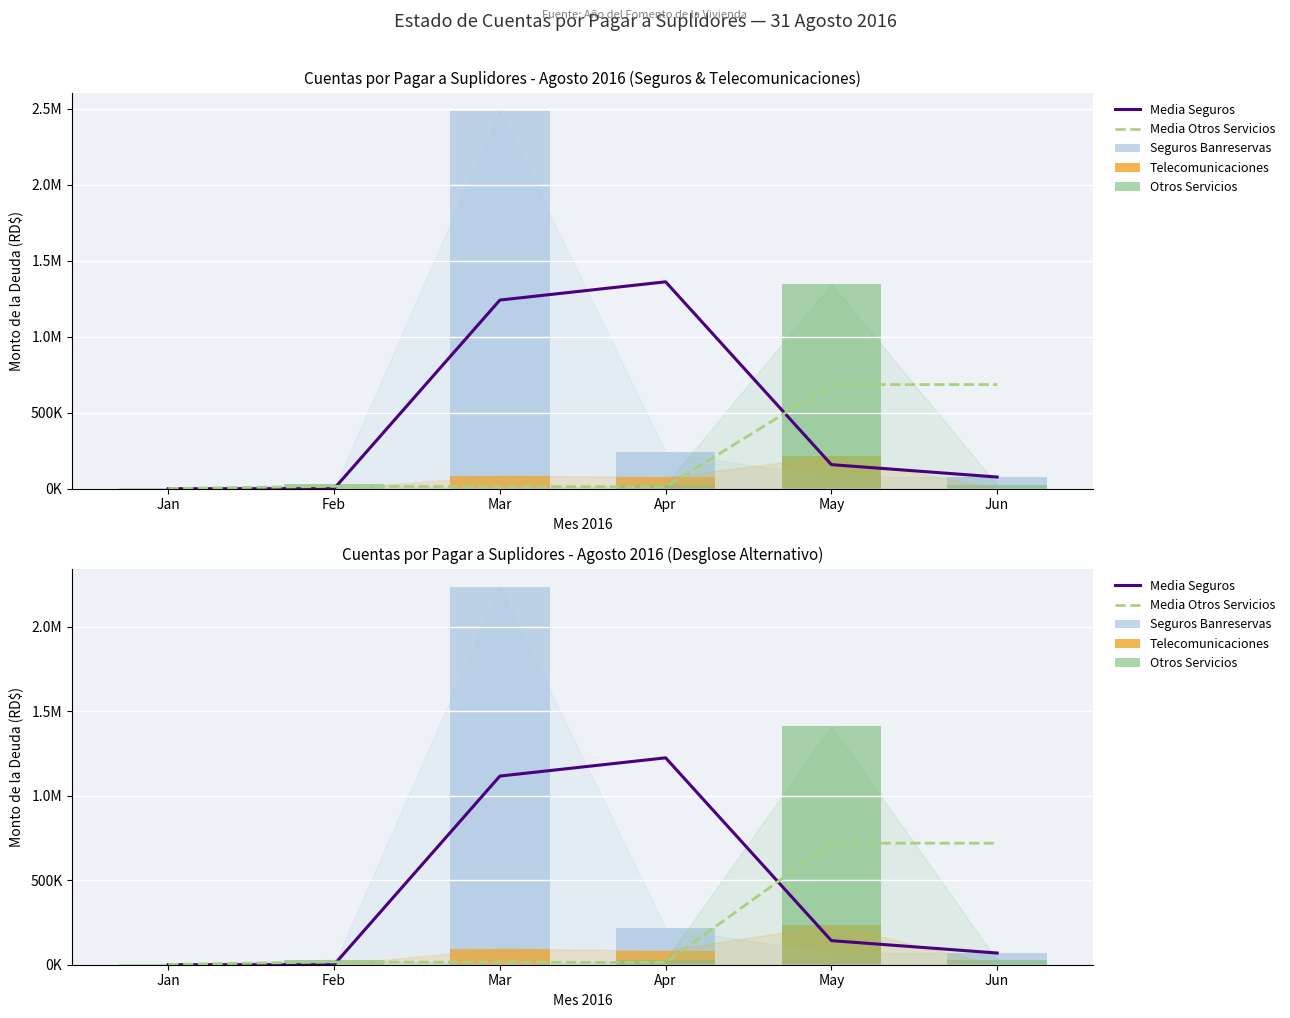

Reading left to right, extract all data points from this chart.

Media Seguros: 0.0	0.0	1116410.0	1224357.7	142553.2	69211.0
Media Otros Servicios: 1570.4	16438.4	14868.0	13541.5	719311.4	718886.6
Seguros Banreservas: 0.0	0.0	2232819.9	215895.4	69211.0	69211.0
Telecomunicaciones: 0.0	0.0	95546.3	83566.1	235400.3	0.0
Otros Servicios: 3140.9	29736.0	0.0	27083.0	1411539.8	26233.4